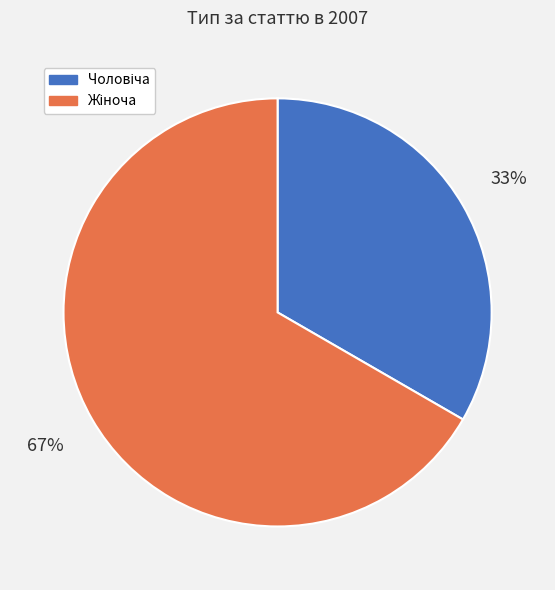

Is there a majority slice in this chart?

Yes